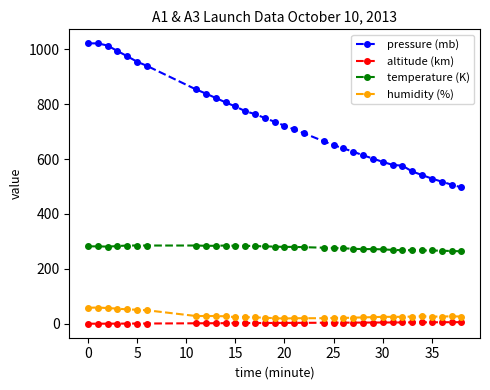

Which series has the largest total across all categories?

pressure (mb)